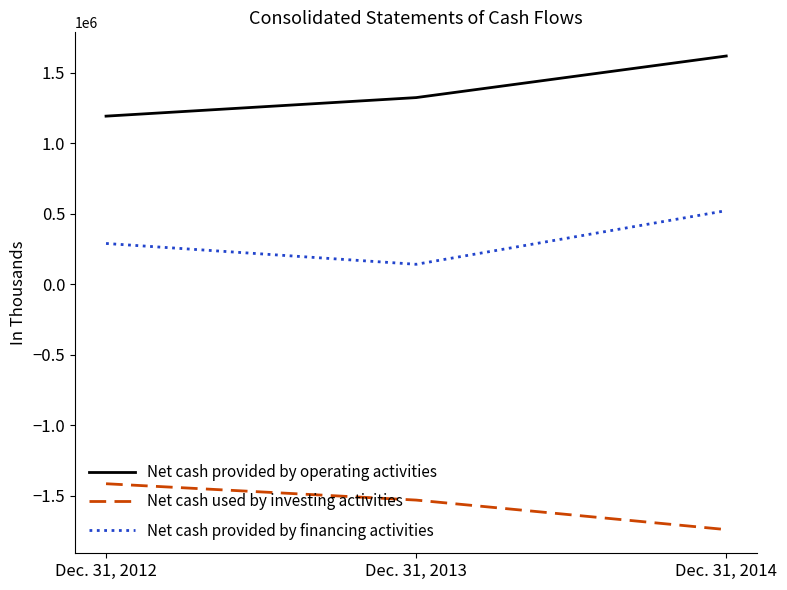

How many distinct data groups are displayed?

3